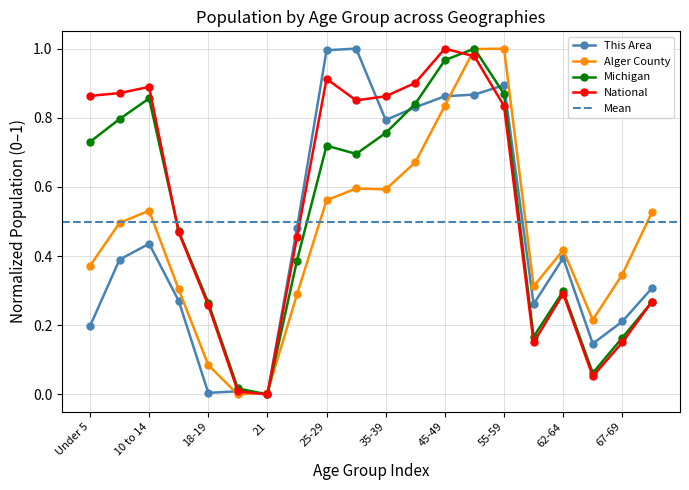

At which category is the sum across all series the highest?

50-54